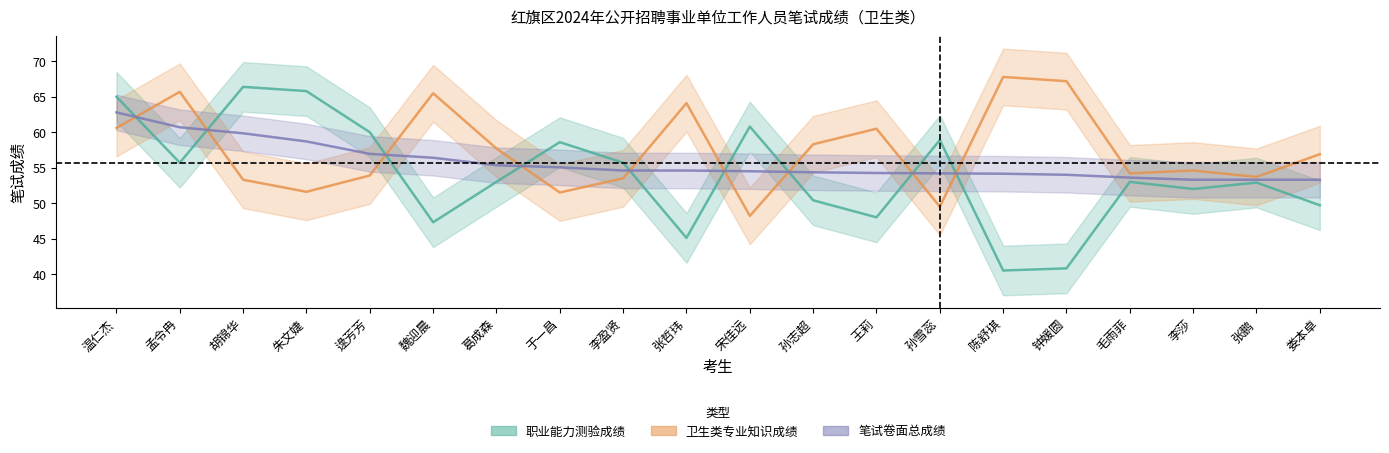

Reading left to right, transcribe all the data shown in this chart.

职业能力测验成绩: 65.0	55.7	66.4	65.8	60.0	47.3	53.0	58.6	55.7	45.1	60.8	50.4	48.0	58.9	40.5	40.8	53.0	52.0	52.9	49.7
卫生类专业知识成绩: 60.6	65.7	53.3	51.6	53.9	65.5	57.7	51.5	53.5	64.1	48.2	58.3	60.5	49.5	67.8	67.2	54.2	54.6	53.7	56.9
笔试卷面总成绩: 62.8	60.7	59.9	58.7	57.0	56.4	55.4	55.0	54.6	54.6	54.5	54.4	54.2	54.2	54.1	54.0	53.6	53.3	53.3	53.3